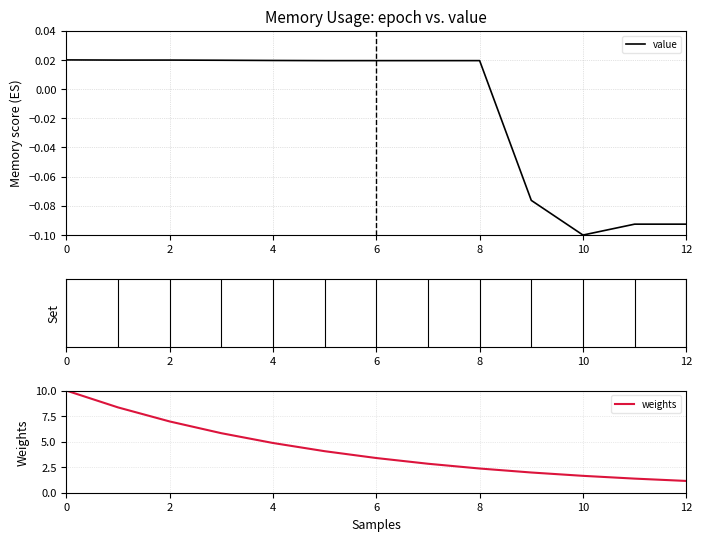

True or false: value has a value of 0.0 at 8.

True